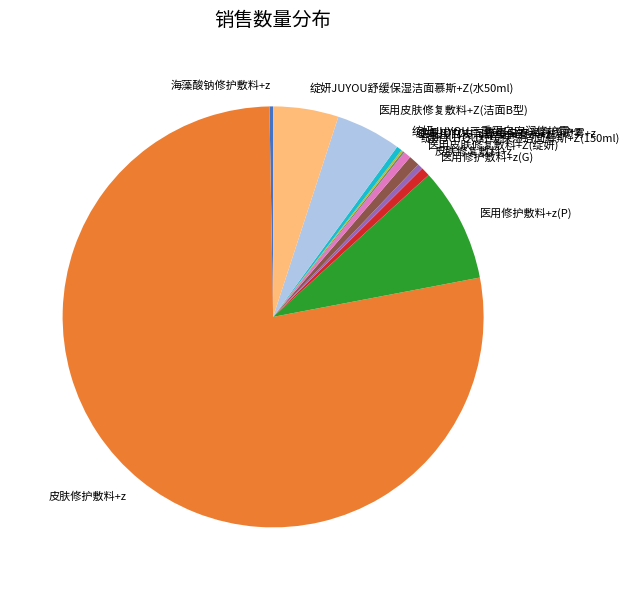

Which category accounts for the majority?

皮肤修护敷料+z